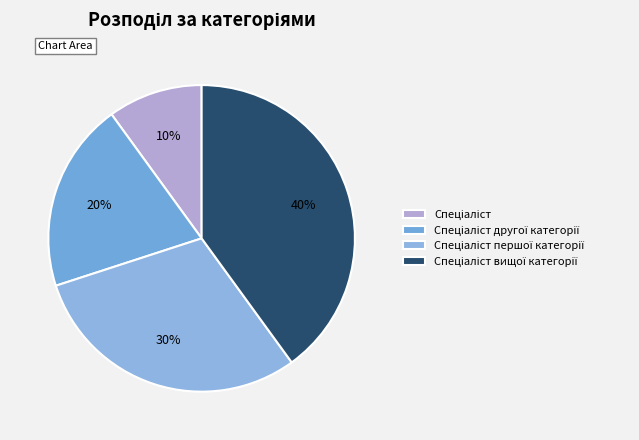

Count the number of slices in the pie.

4